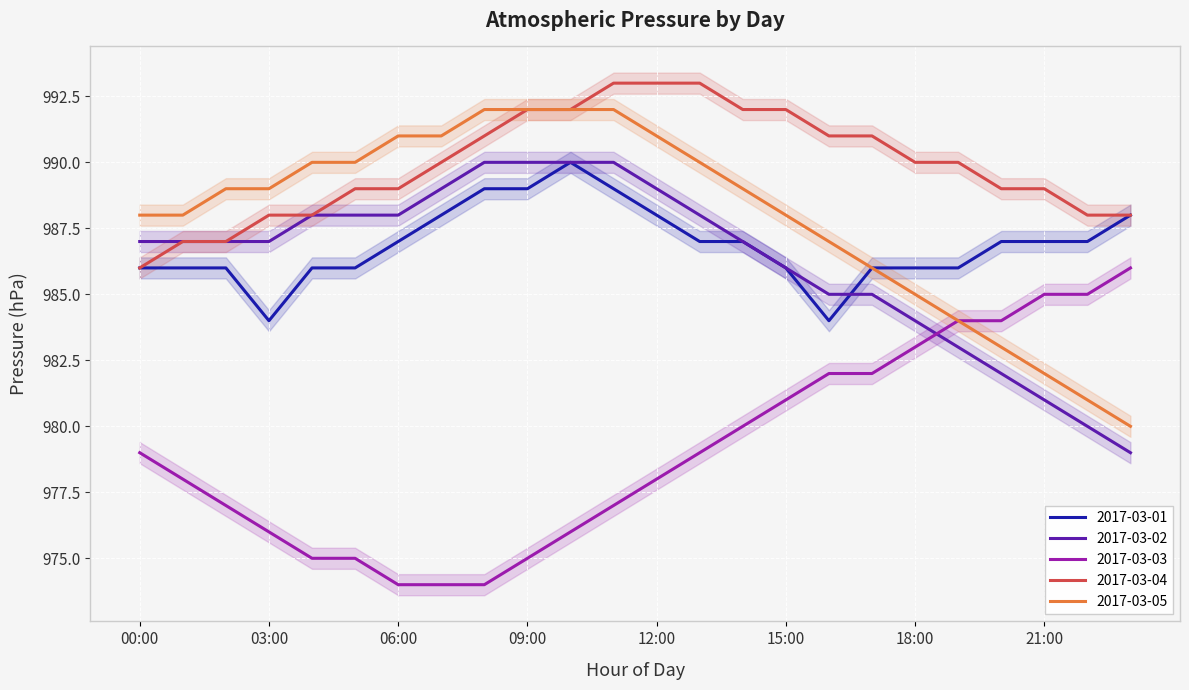

What is the difference between the second highest and minimum values in the 2017-03-02 series?

11